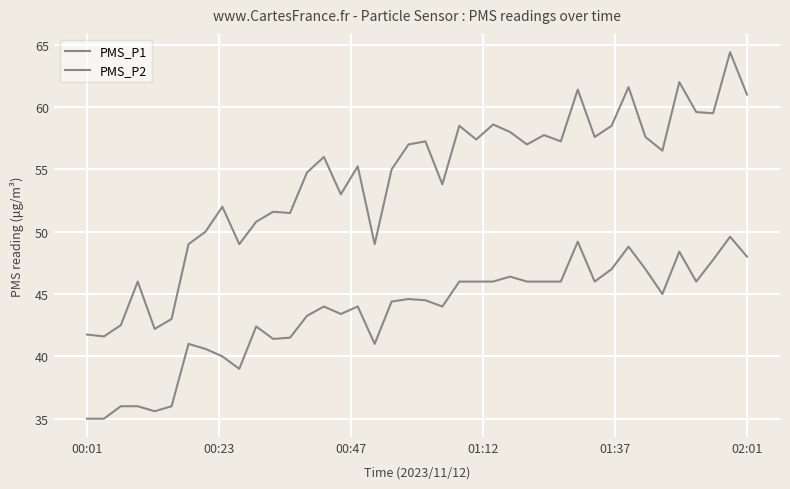

In PMS_P1, how many points are lower than both neighbors (excluding endpoints)?

13